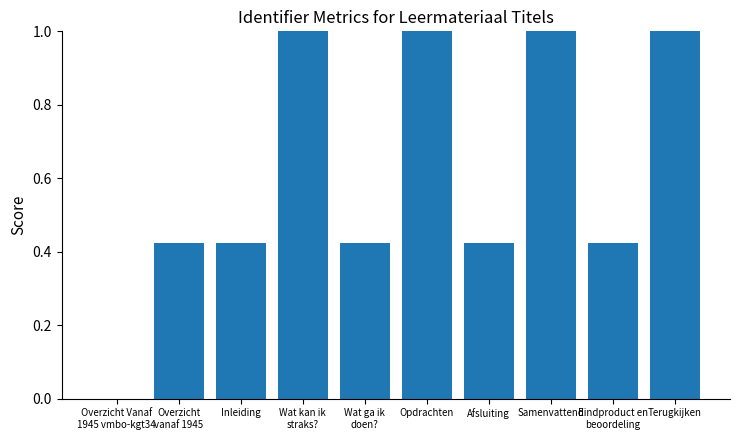

How many positive values are there?

9